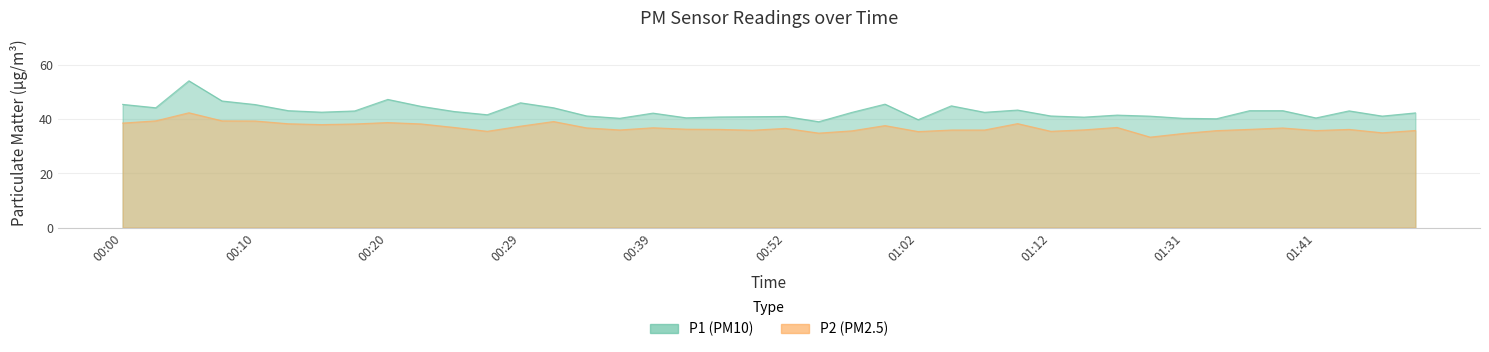

True or false: P1 and P2 intersect in this chart.

False